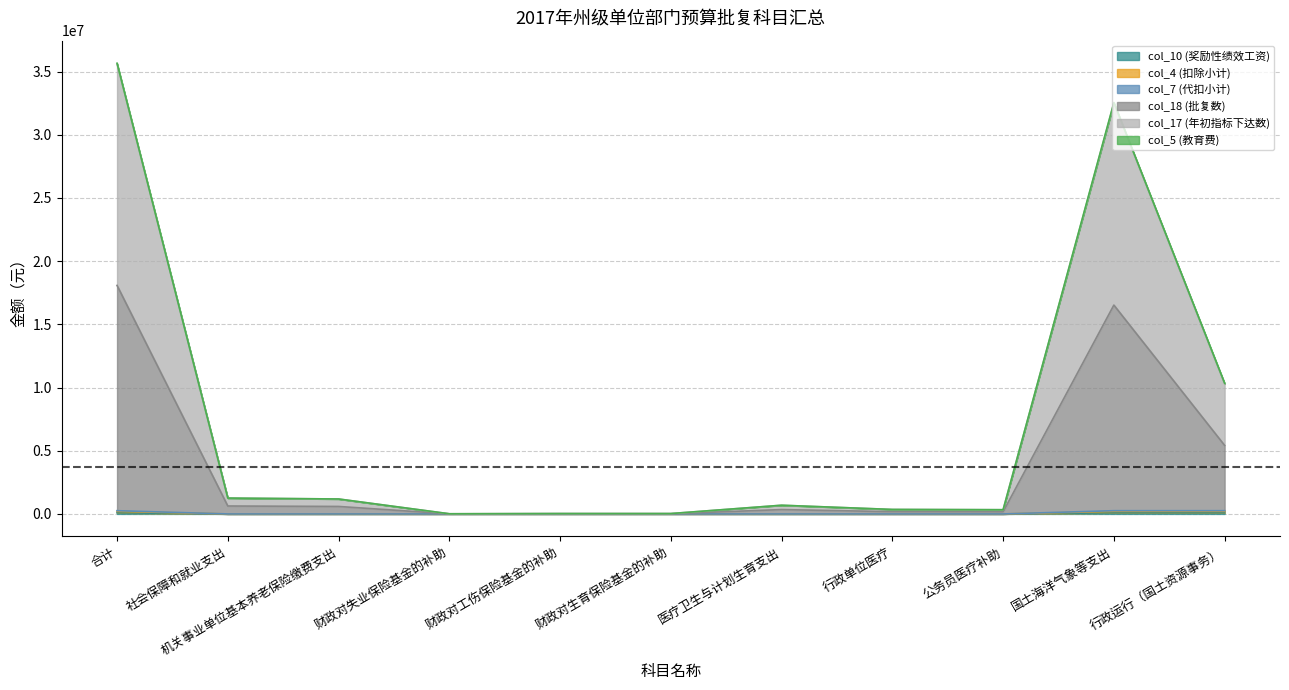

Does the chart have visible grid lines?

Yes